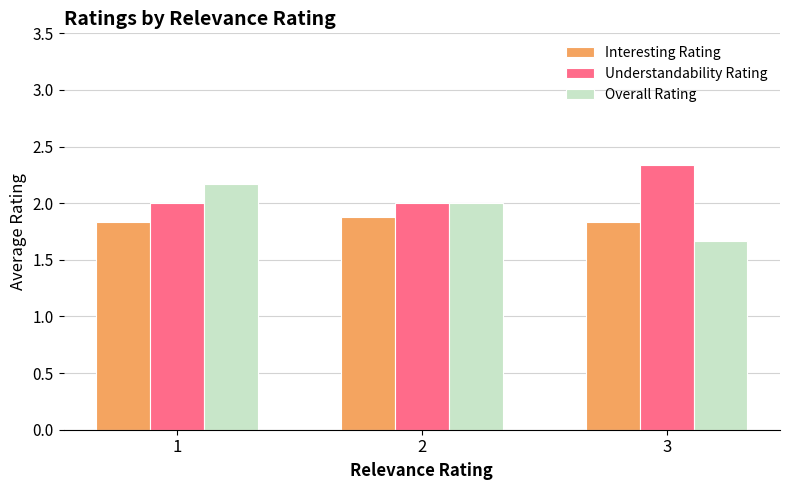

Is it true that Overall Rating equals 3.0 at 2?

False